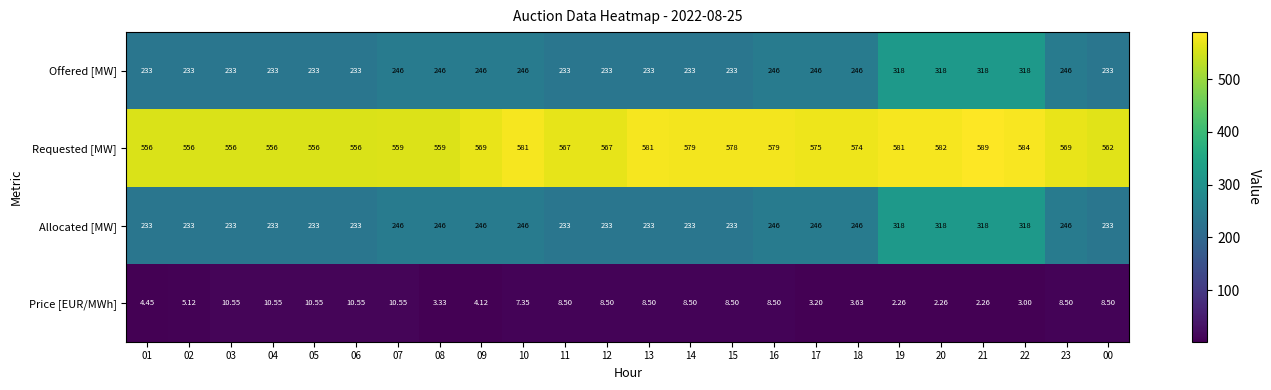

At 05, list the series in order from smallest to largest.

Price [EUR/MWh], Offered [MW], Allocated [MW], Requested [MW]